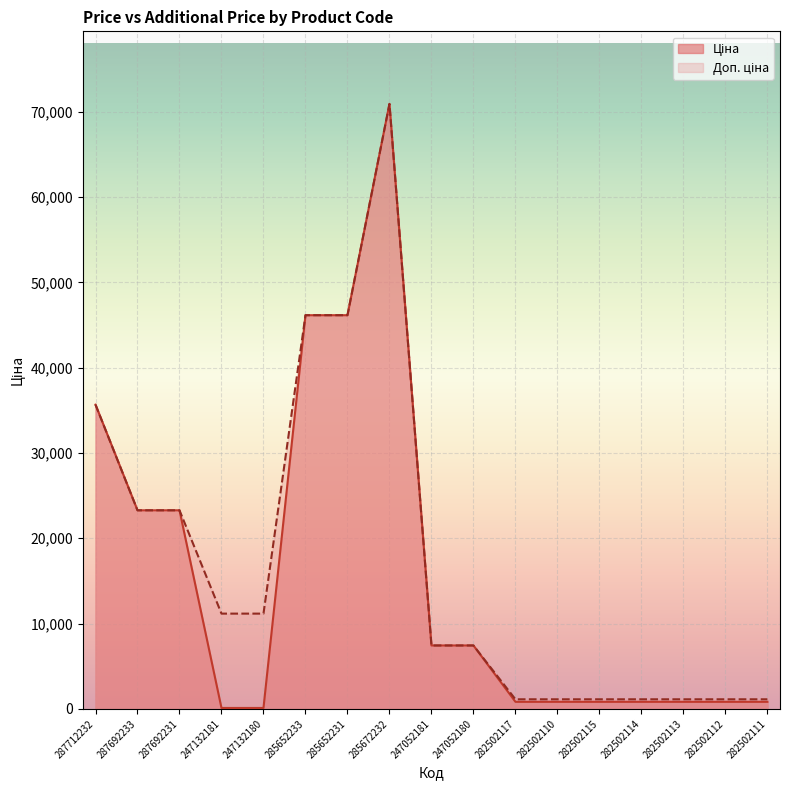

The value of Доп. ціна at 247132181 is 11169.0. True or false?

True